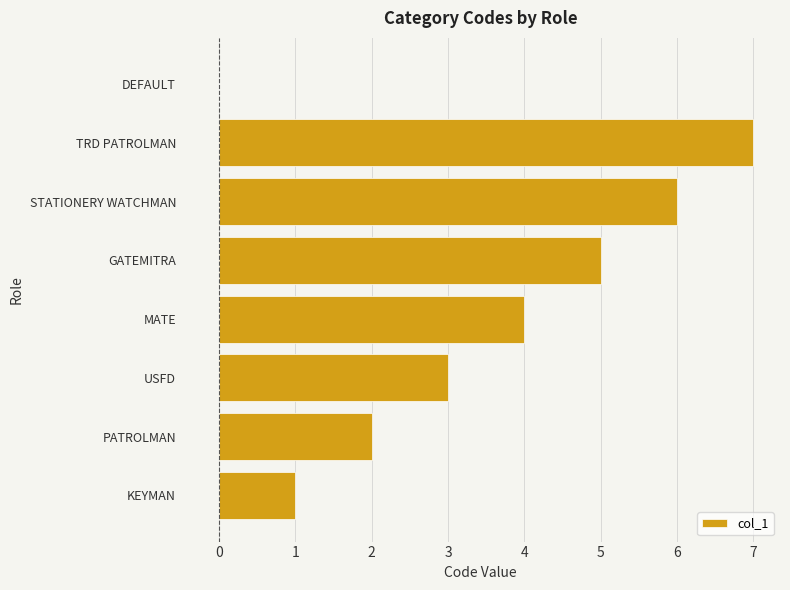

What is the sum of the values at STATIONERY WATCHMAN and KEYMAN?

7